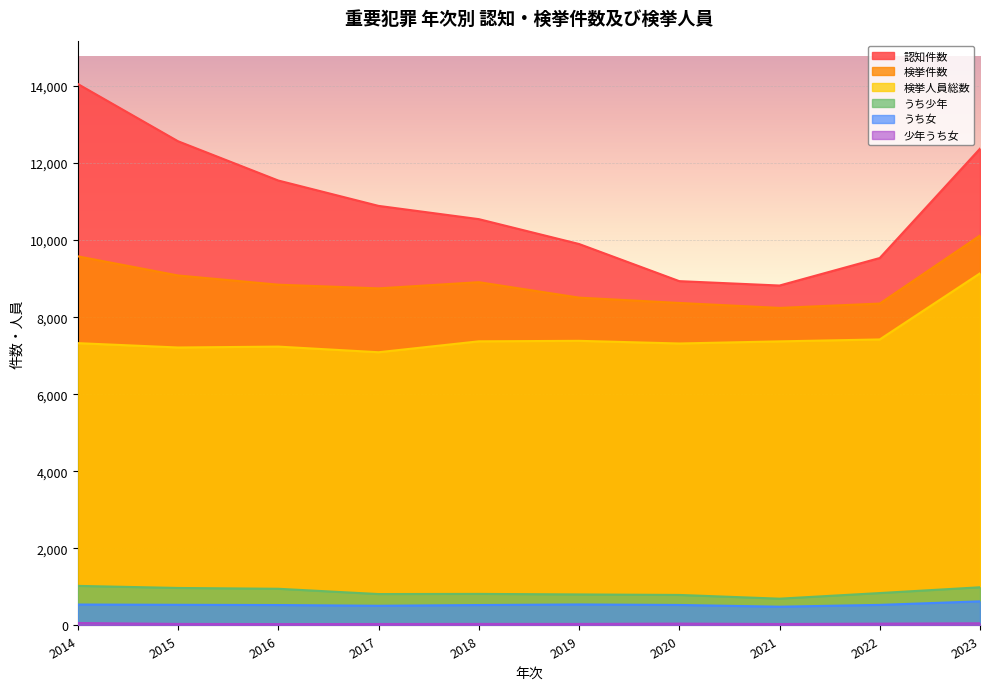

Is the value of うち女 at 2015 greater than the value of 認知件数 at 2019?

No